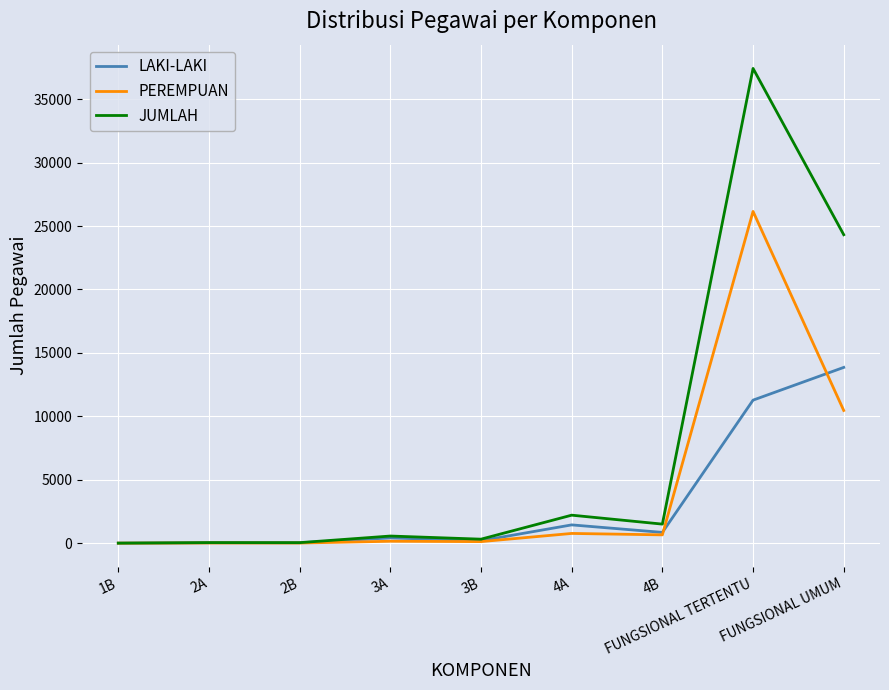

Which series changed the most between 1B and 4A?

JUMLAH